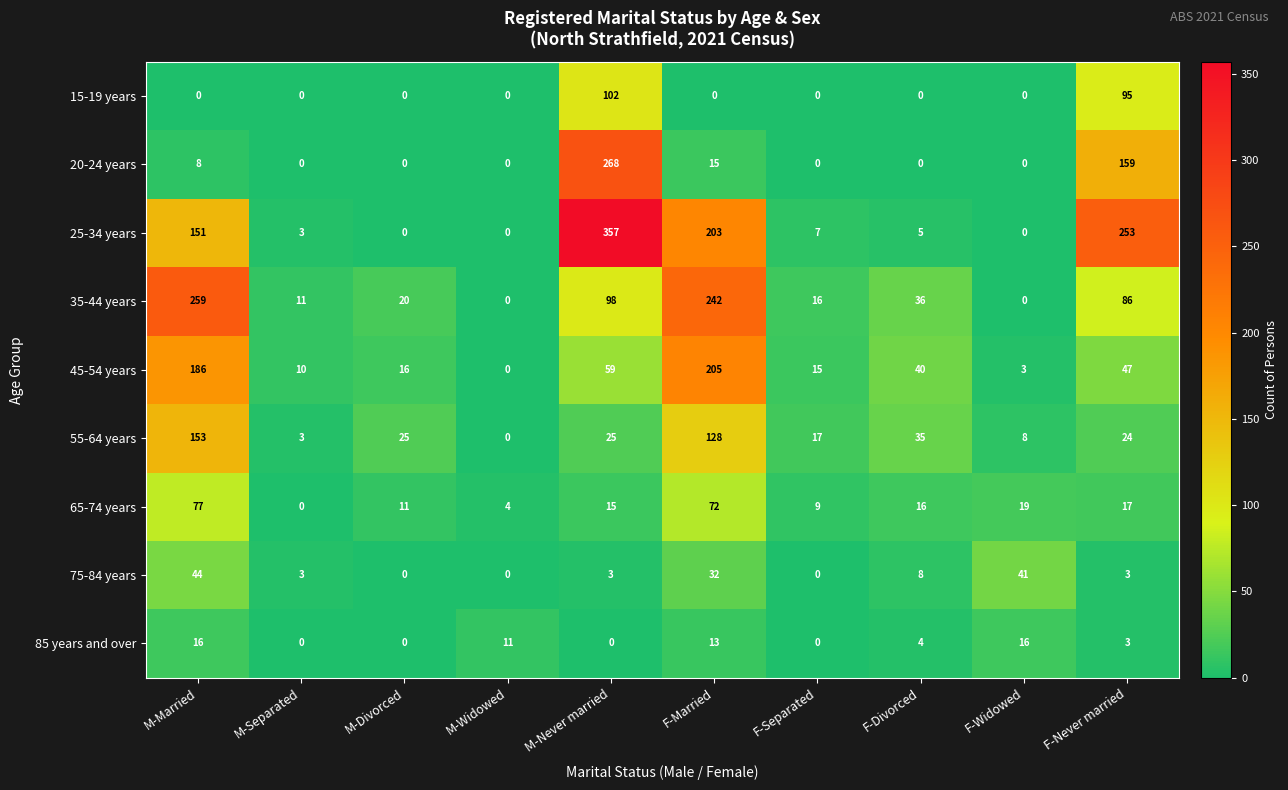

Which series has the largest range (max minus min)?

25-34 years